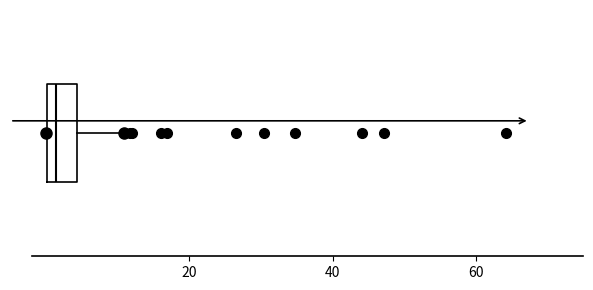

Where is the right edge of the box on the x-axis? The values are not printed on the chart, so give them approximately, as read against the axis.

4